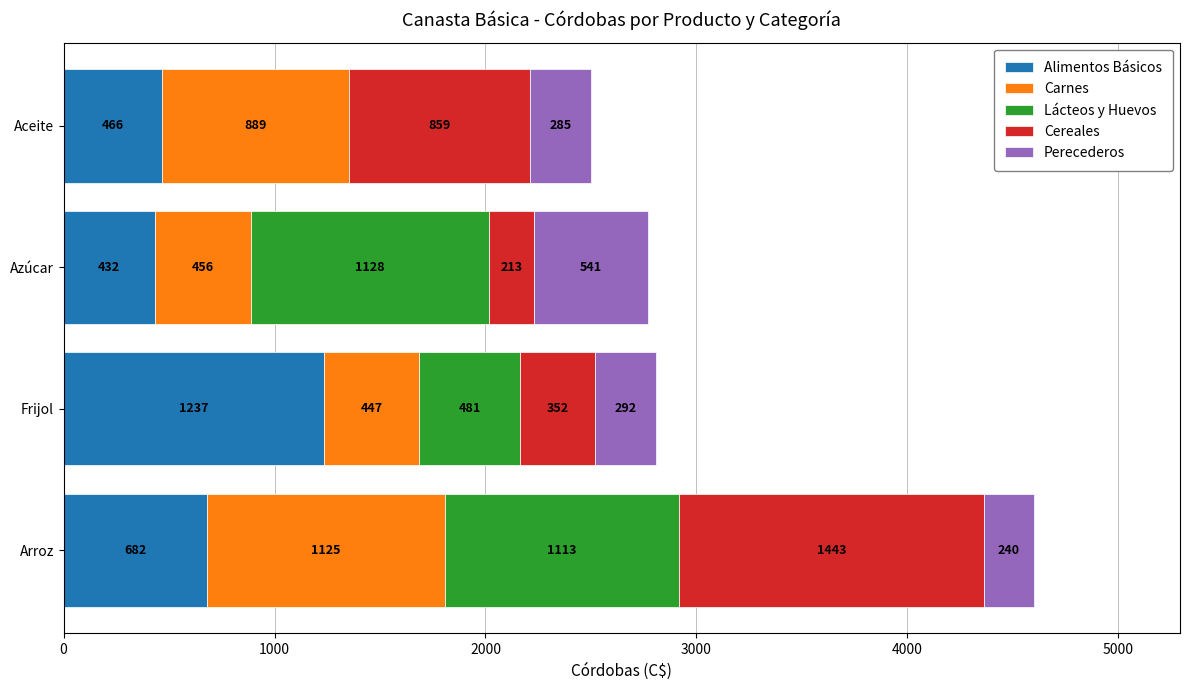

At which category is the sum across all series the highest?

Arroz